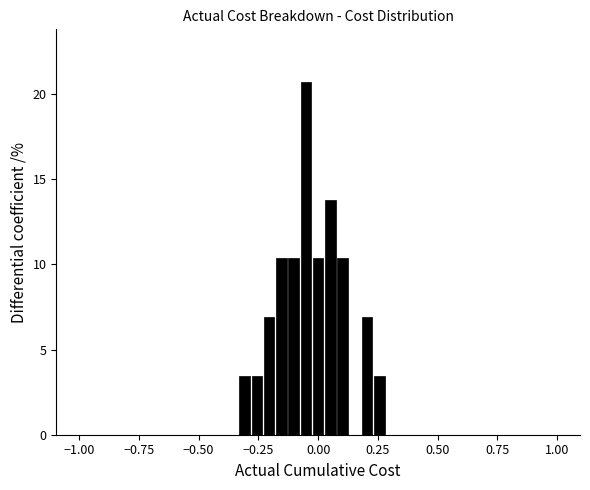

Read against the x-axis, roughly where is the centre of the tallest bar?

-0.05